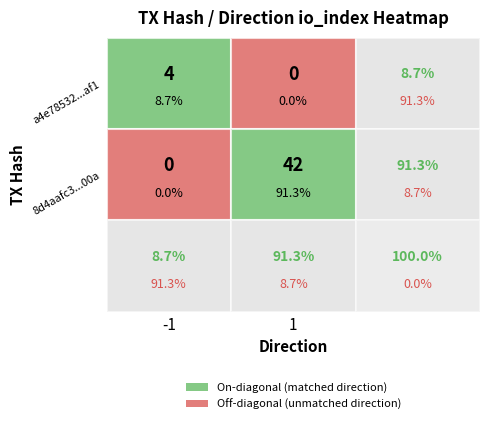

Rank the series by their maximum value, from highest to lowest.

8d4aafc354e448f509756606eb2cc4d4866200a, a4e78532f2b72717048709a5b2284b83f8e4af1